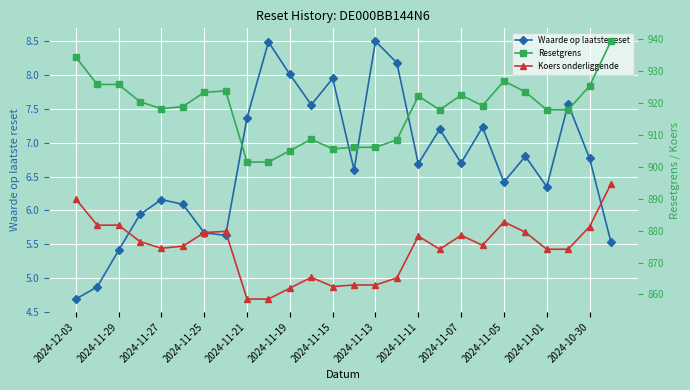

True or false: Waarde op laatste reset and Koers onderliggende cross at least once.

False